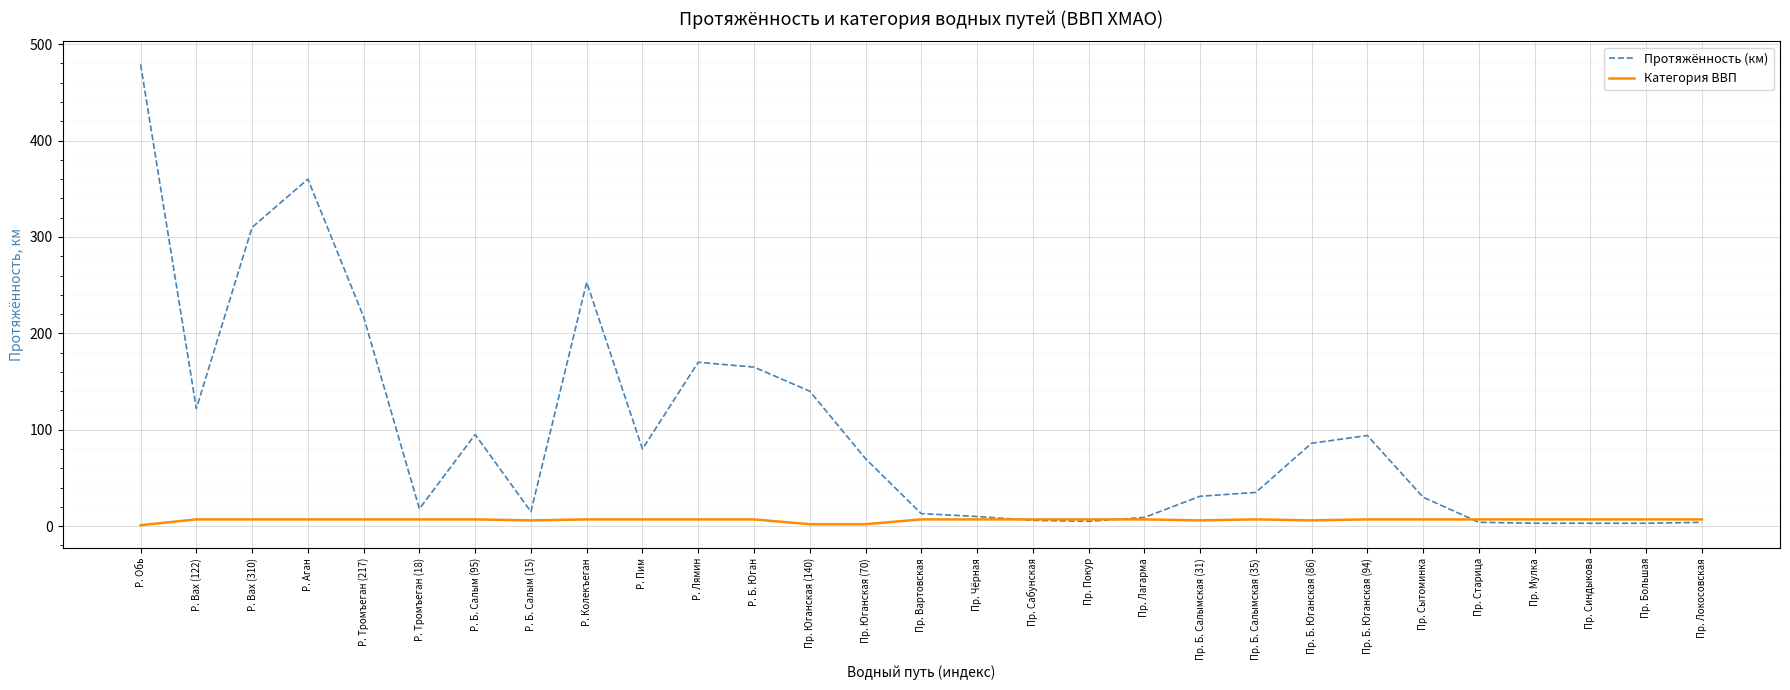

What are all the series names shown in the legend?

Протяжённость (км), Категория ВВП